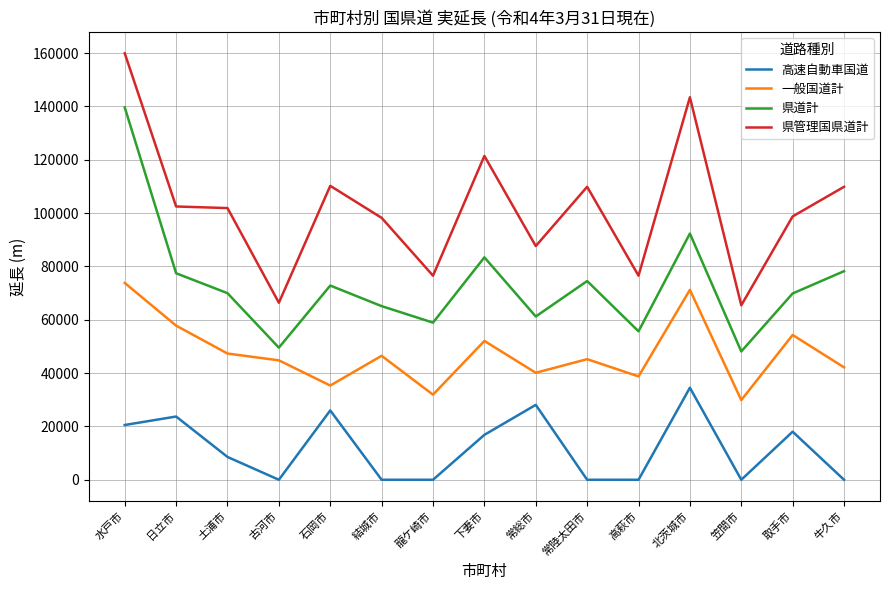

What are all the series names shown in the legend?

高速自動車国道, 一般国道計, 県道計, 県管理国県道計